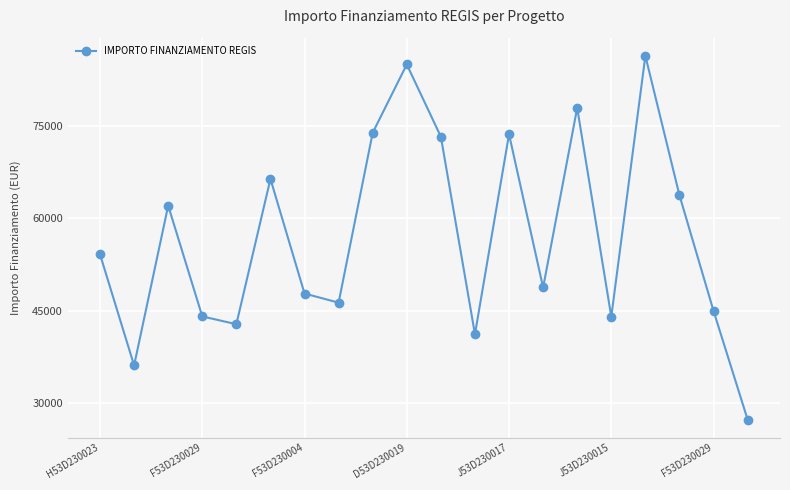

How many interior local peaks (higher than both neighbors) does the data have?

6